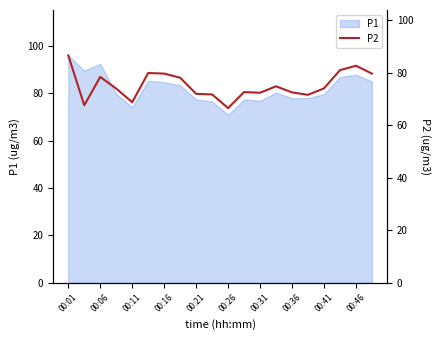

How many points are lower than both their immediate neighbors (excluding endpoints)?

5